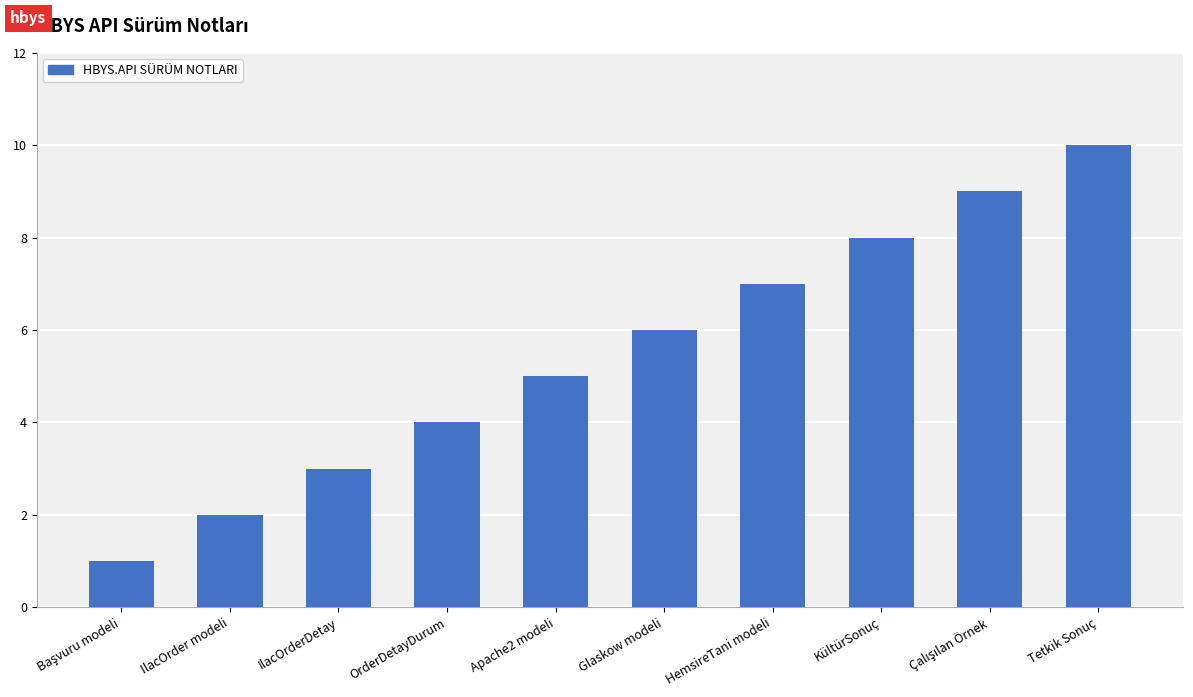

What is the value of the 7th bar from the left?

7